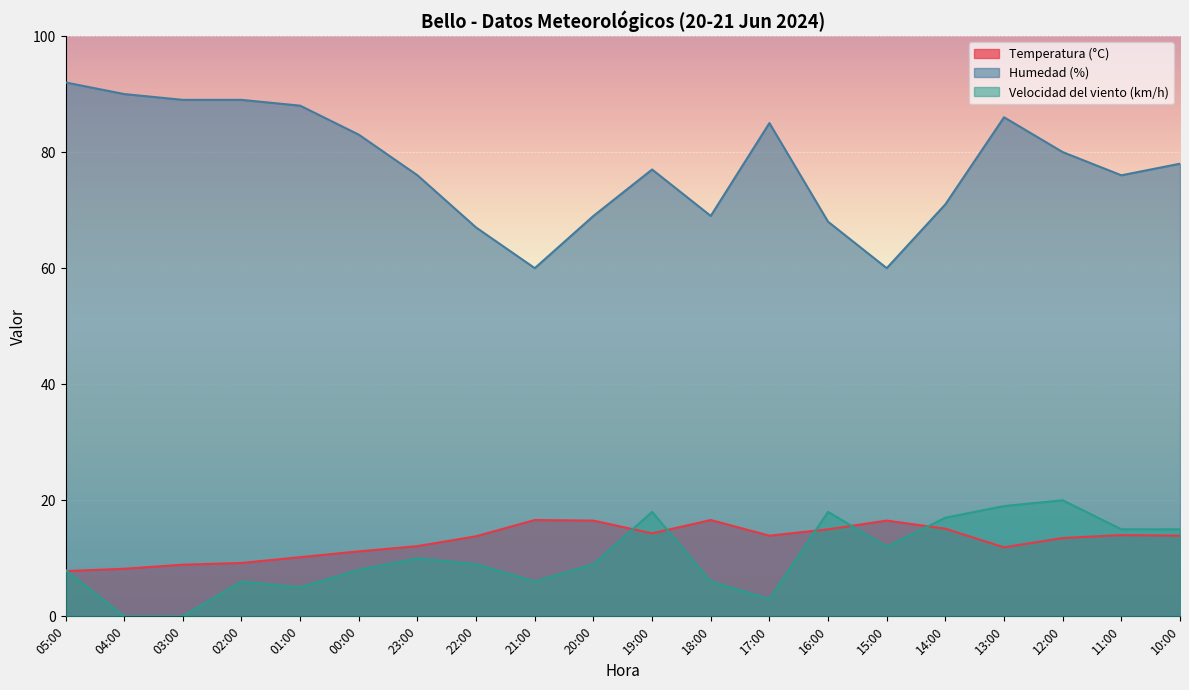

Is the value of Humedad (%) at 10:00 greater than the value of Temperatura (°C) at 01:00?

Yes